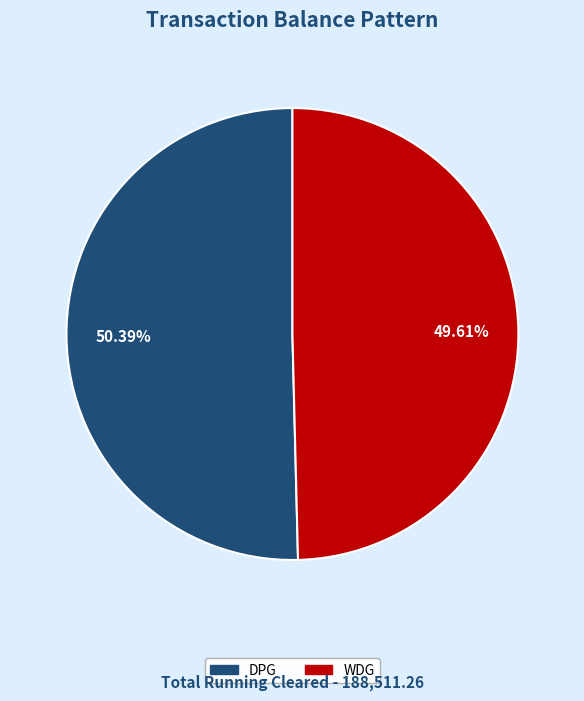

Is it true that DPG is 61% of the pie?

False